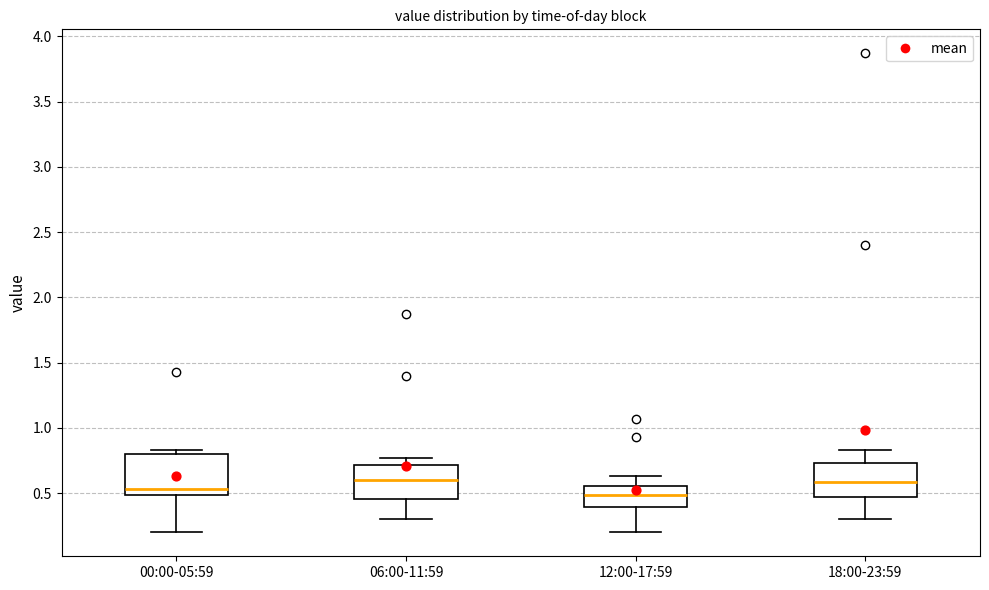

Reading left to right, read every box against the y-axis: the position of its median line, the range the box covers, and the ends of its whiskers. The values are not printed on the chart, so give them approximately, as read against the axis.

00:00-05:59: median 0.55, box 0.50 to 0.80, whiskers 0.20 to 0.85
06:00-11:59: median 0.60, box 0.45 to 0.70, whiskers 0.30 to 0.75
12:00-17:59: median 0.50, box 0.40 to 0.55, whiskers 0.20 to 0.65
18:00-23:59: median 0.60, box 0.45 to 0.75, whiskers 0.30 to 0.85